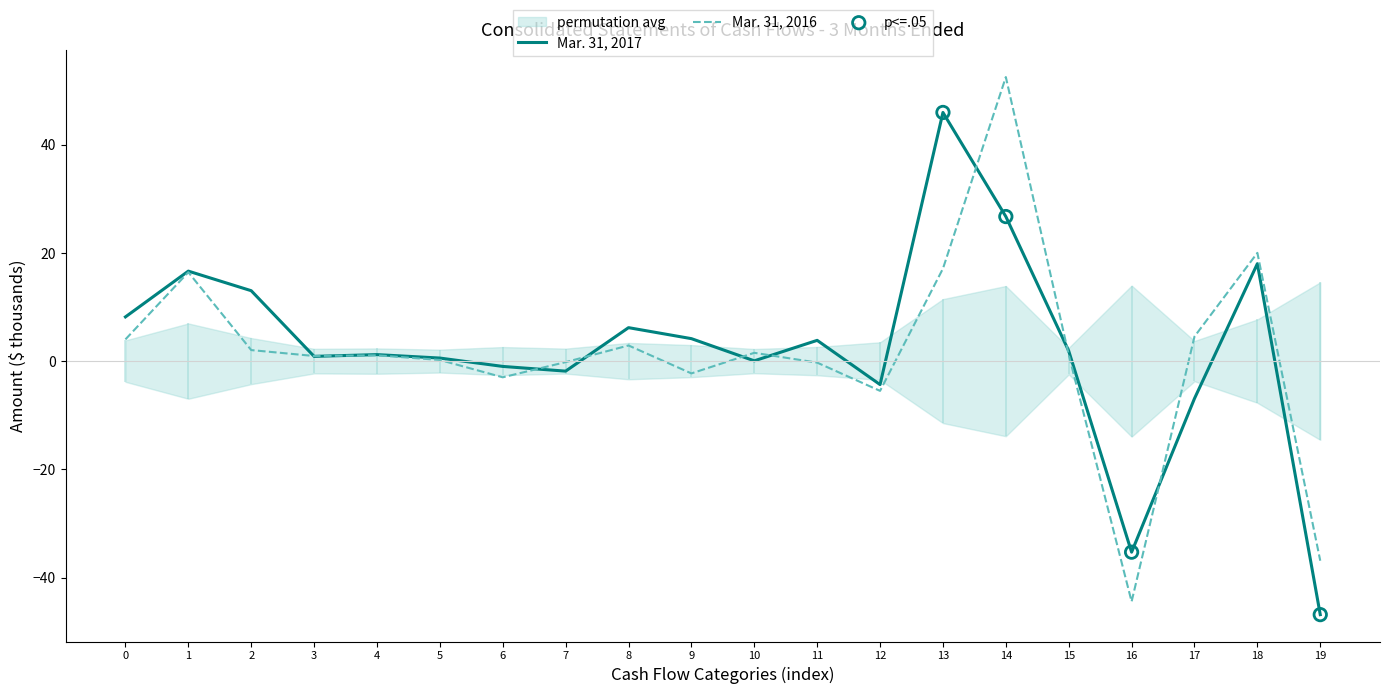

Which series contains the lowest Y value?

Mar. 31, 2017